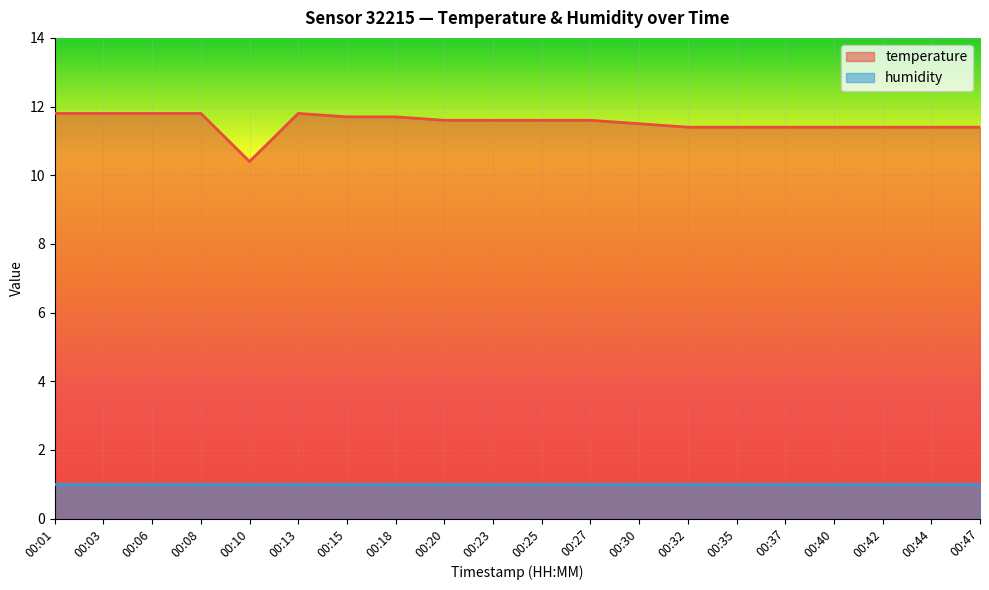

Reading left to right, what are all the values shown in this chart?

00:01=11.8	00:03=11.8	00:06=11.8	00:08=11.8	00:10=10.4	00:13=11.8	00:15=11.7	00:18=11.7	00:20=11.6	00:23=11.6	00:25=11.6	00:27=11.6	00:30=11.5	00:32=11.4	00:35=11.4	00:37=11.4	00:40=11.4	00:42=11.4	00:44=11.4	00:47=11.4